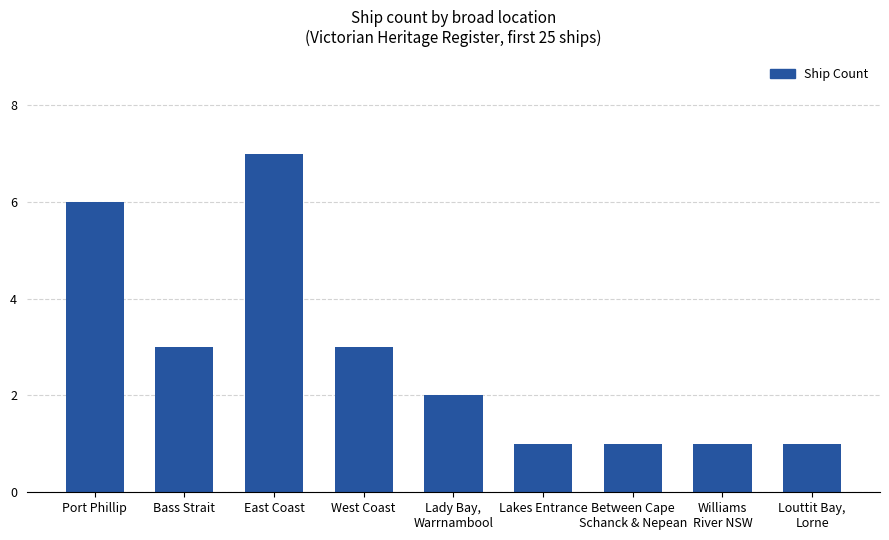

What is the label of the 6th bar from the left?

Lakes Entrance